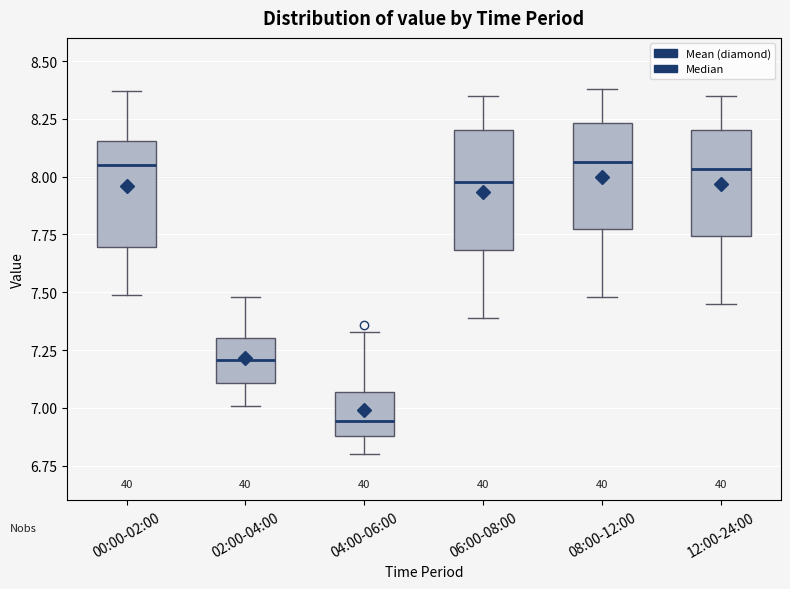

Reading left to right, read every box against the y-axis: the position of its median line, the range the box covers, and the ends of its whiskers. The values are not printed on the chart, so give them approximately, as read against the axis.

00:00-02:00: median 8.05, box 7.70 to 8.15, whiskers 7.50 to 8.35
02:00-04:00: median 7.20, box 7.10 to 7.30, whiskers 7.00 to 7.50
04:00-06:00: median 6.95, box 6.90 to 7.05, whiskers 6.80 to 7.35
06:00-08:00: median 8.00, box 7.70 to 8.20, whiskers 7.40 to 8.35
08:00-12:00: median 8.05, box 7.75 to 8.25, whiskers 7.50 to 8.40
12:00-24:00: median 8.05, box 7.75 to 8.20, whiskers 7.45 to 8.35